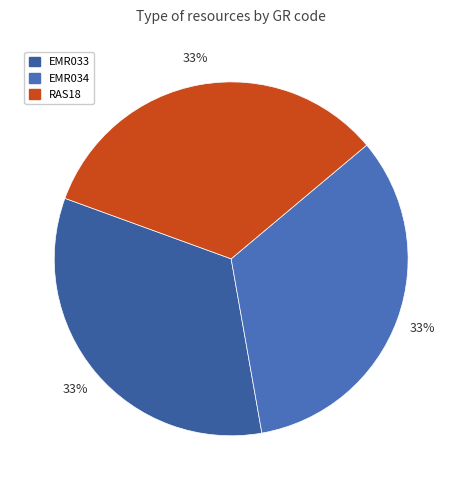

How many segments does this pie chart have?

3